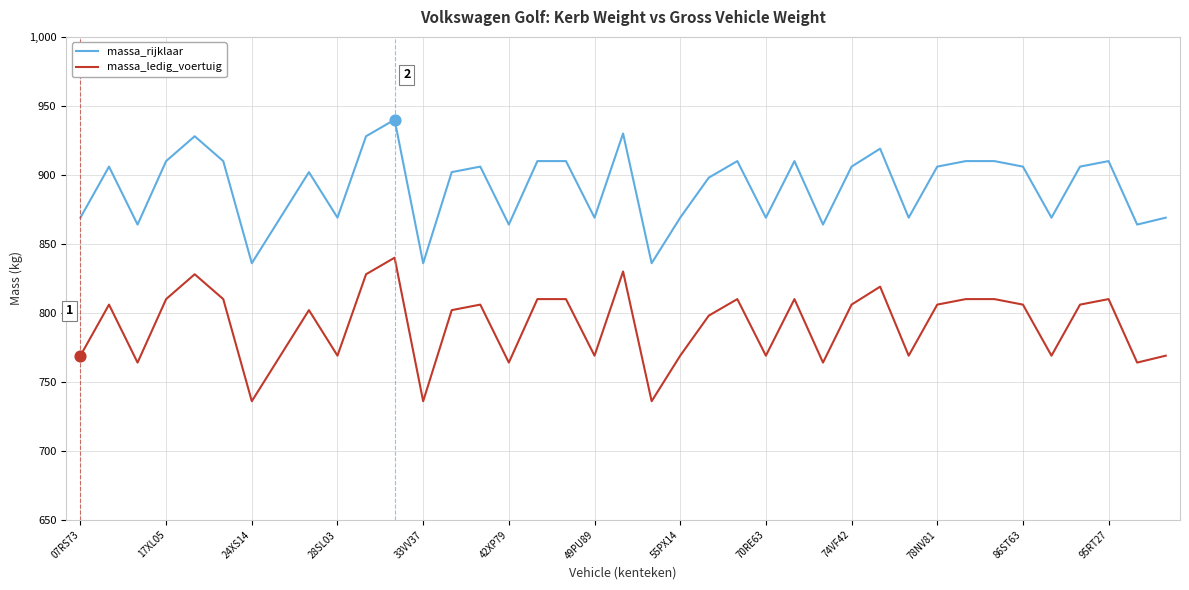

Which series has the largest total across all categories?

massa_rijklaar